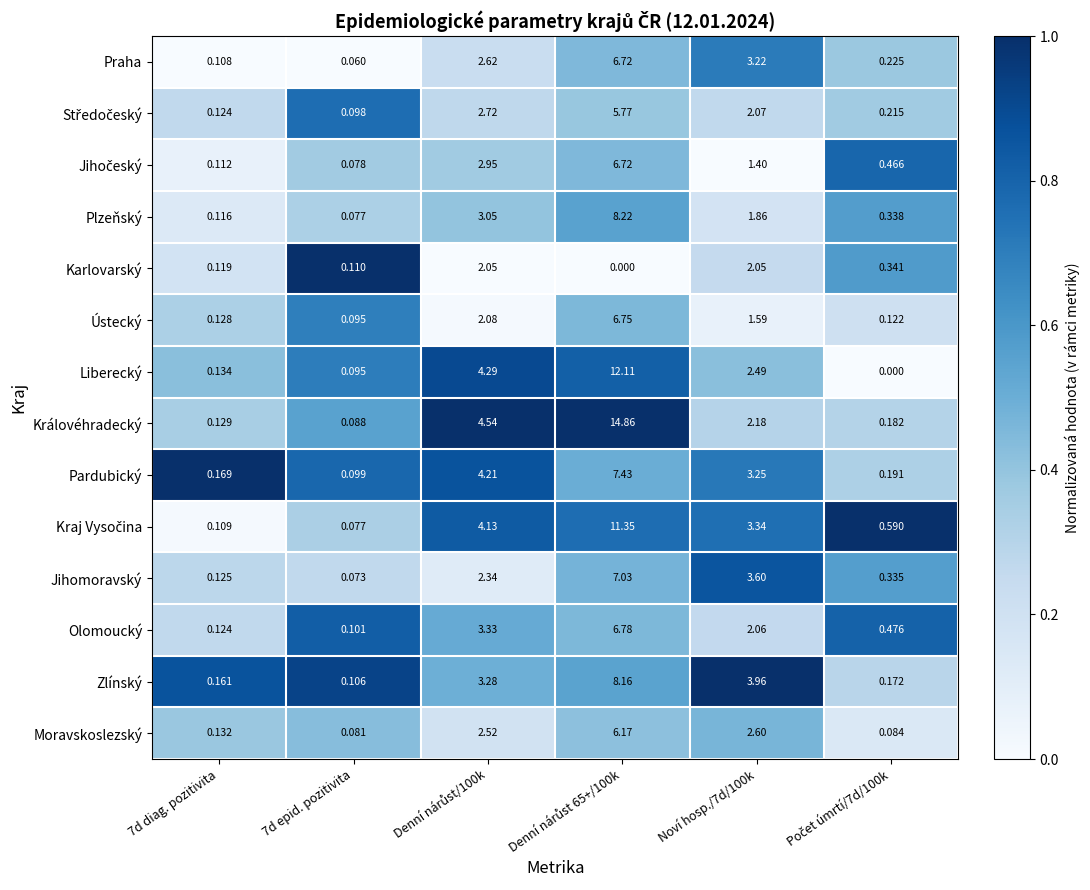

Which series has the largest range (max minus min)?

Královéhradecký